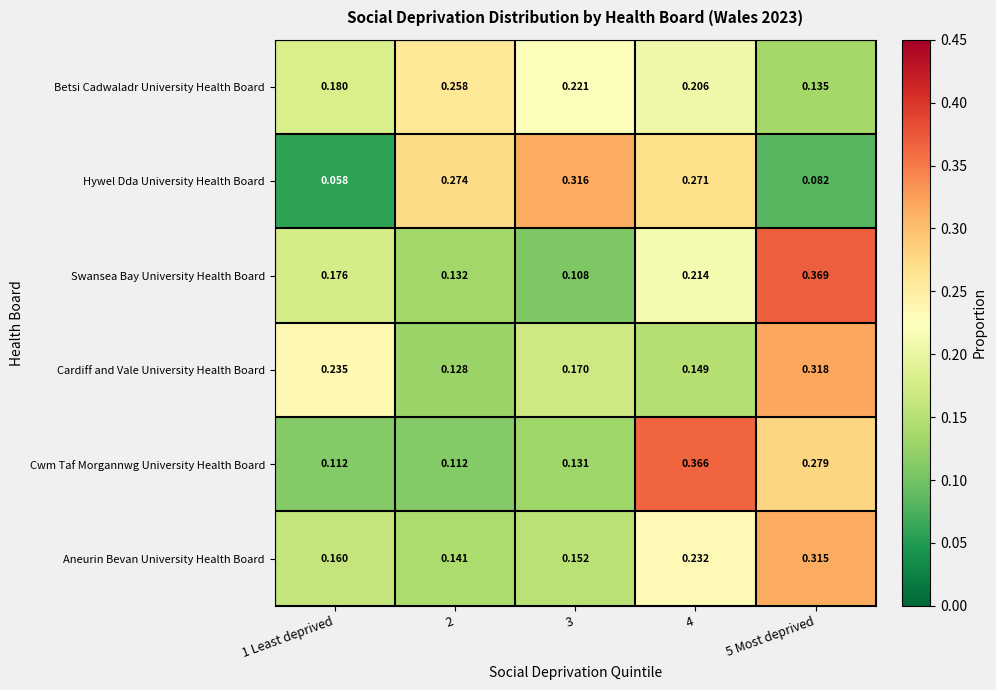

Which series changed the most between 3 and 4?

Cwm Taf Morgannwg University Health Board